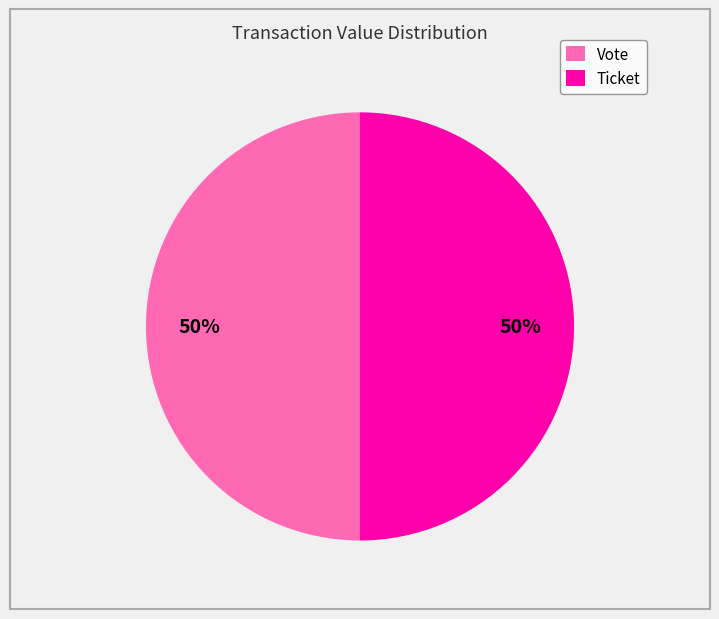

To the nearest percent, what is the average slice percentage?

50%